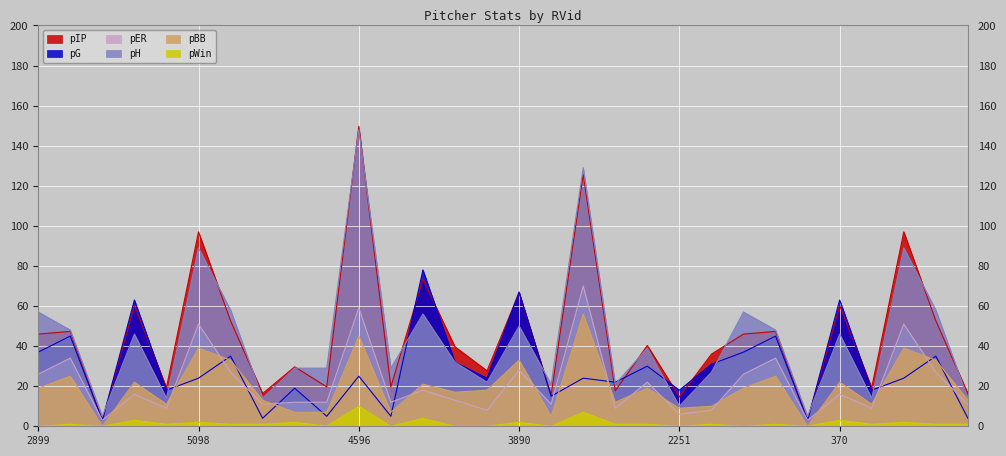

True or false: pER has a value of 26.0 at 2899.

True